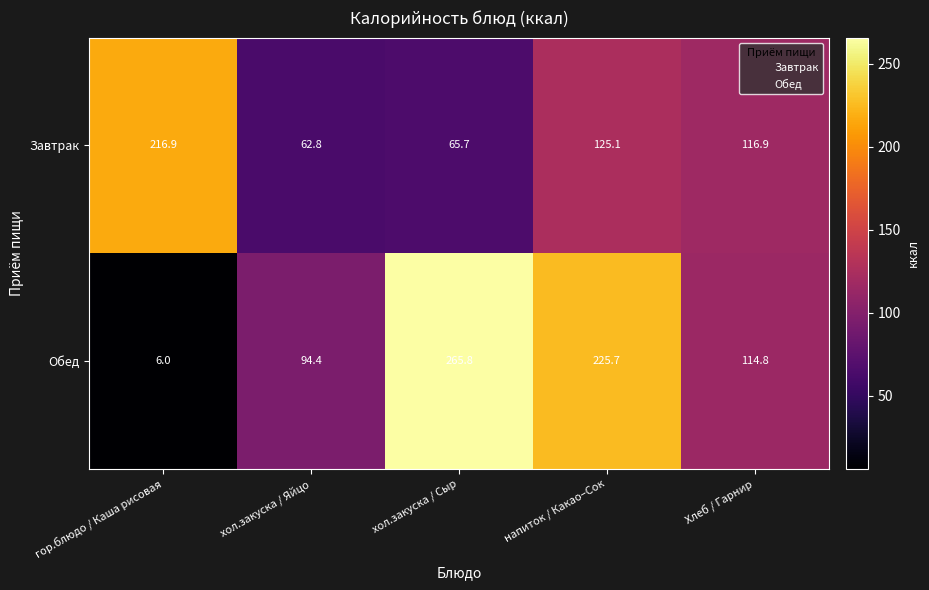

List the series in order of their overall mean, lowest first.

Завтрак, Обед